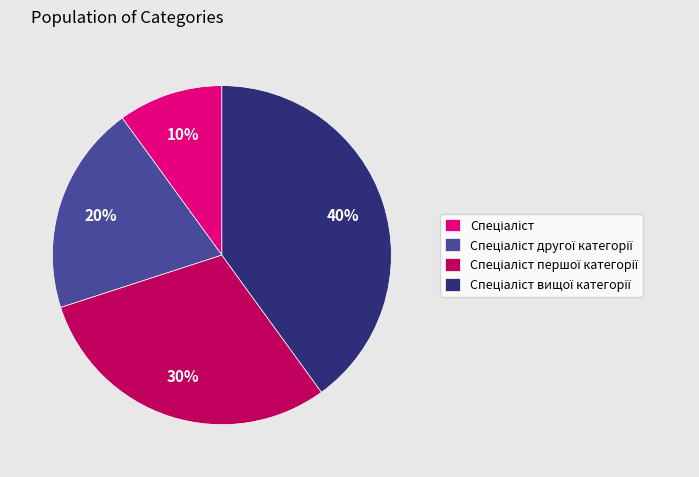

Is there any slice that represents more than half of the pie?

No